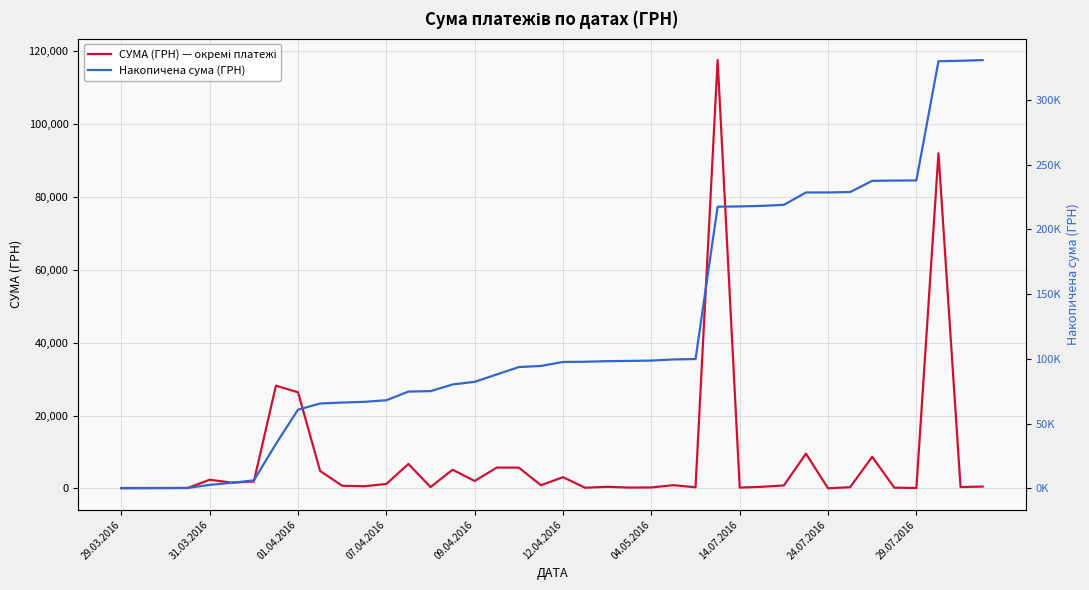

What is the total value across all series at 29.03.2016?

195.7